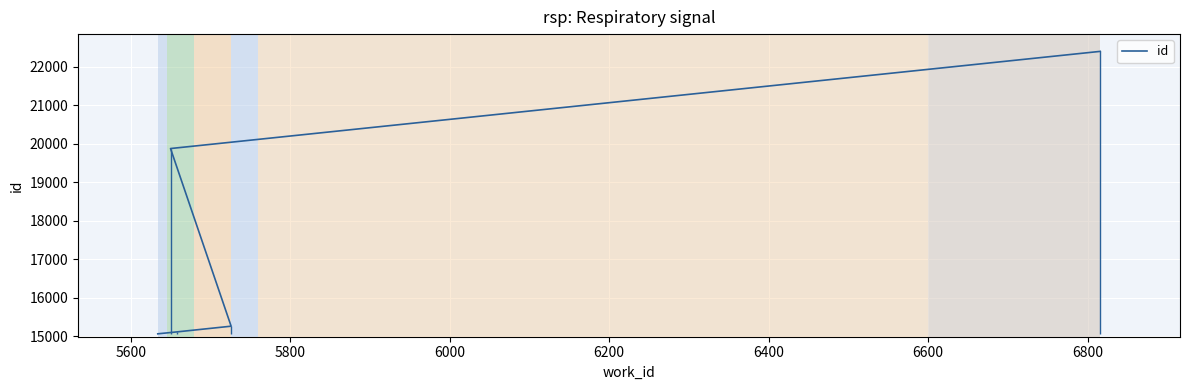

What is the greatest value displayed?

22395